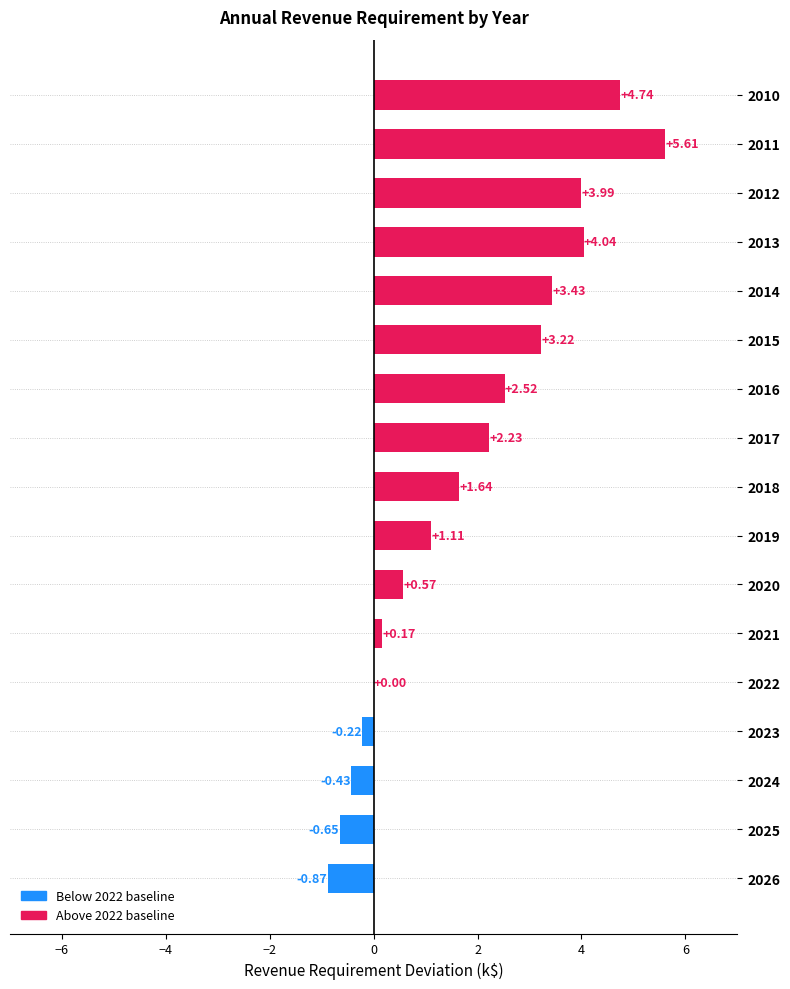

Between 2023 and 2010, which is larger?

2010